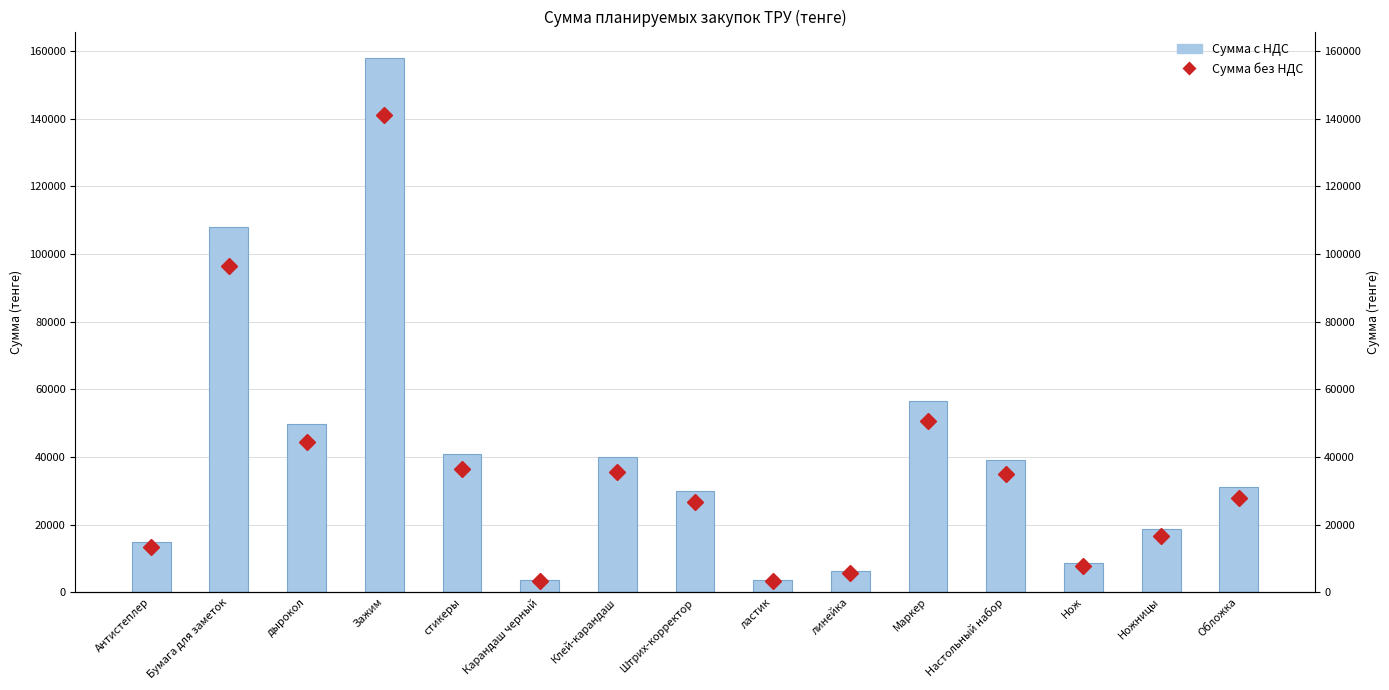

What is the label of the 9th bar from the left?

ластик